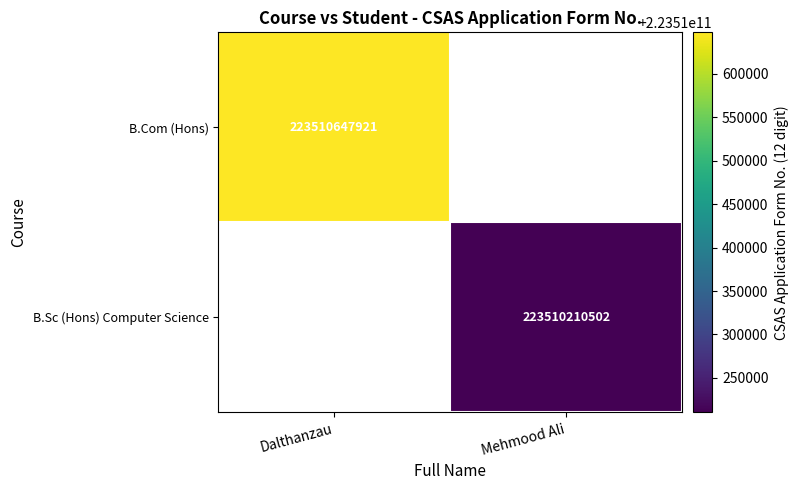

Is it true that B.Sc (Hons) Computer Science equals 223510210502 at Mehmood Ali?

True